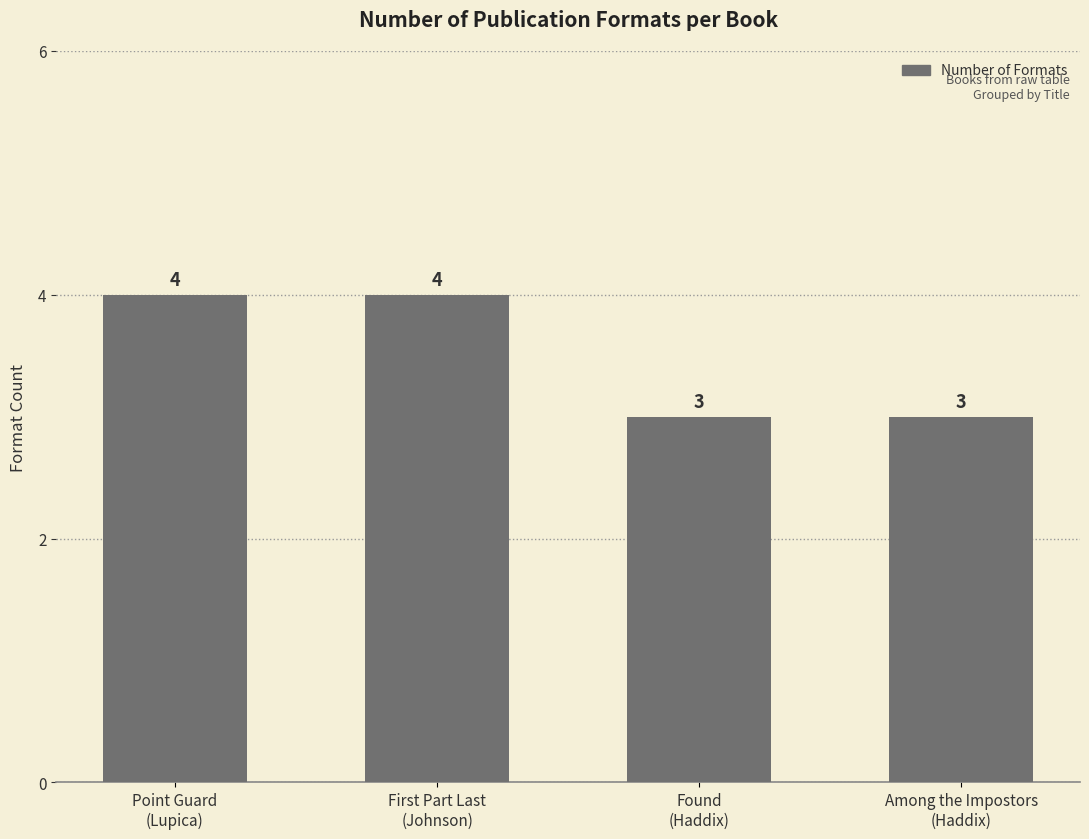

Reading left to right, extract all data points from this chart.

4	4	3	3